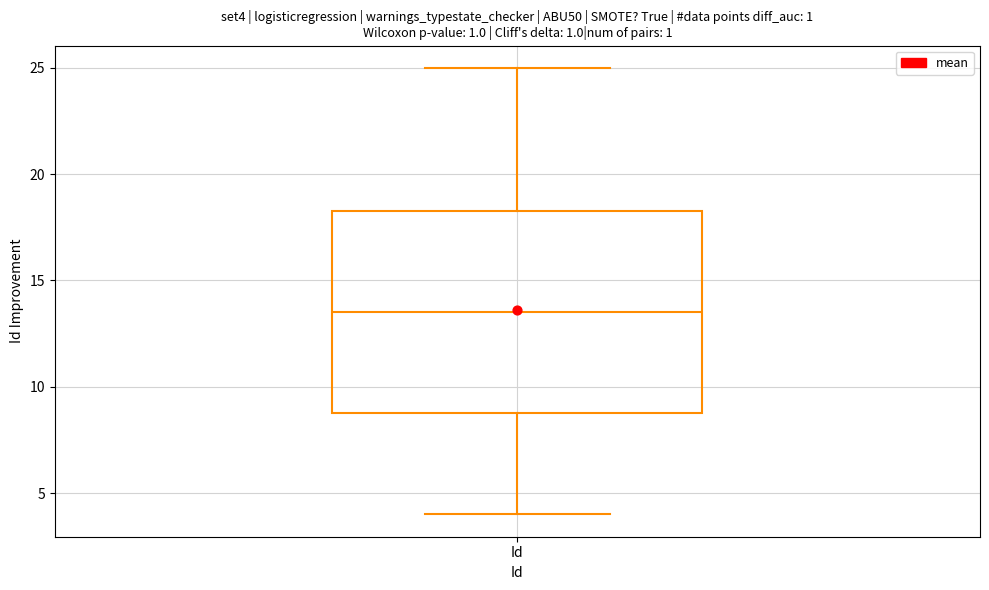

Read this box plot against the y-axis: the position of the median line, the range covered by the box, and the ends of both whiskers. The values are not printed on the chart, so give them approximately, as read against the axis.

median 13.5, box 9.0 to 18.5, whiskers 4.0 to 25.0